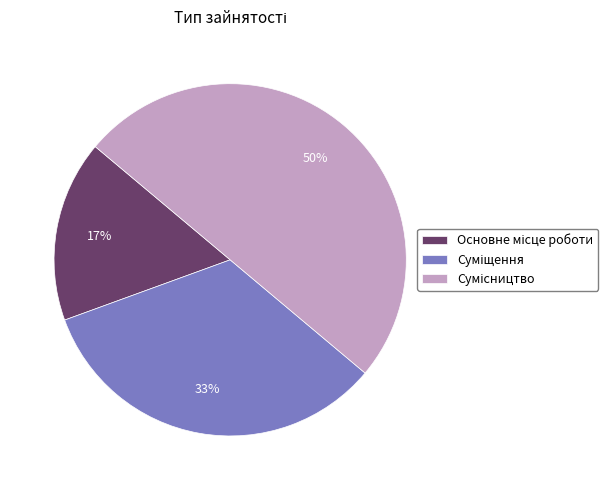

To the nearest percent, what is the average slice percentage?

33%